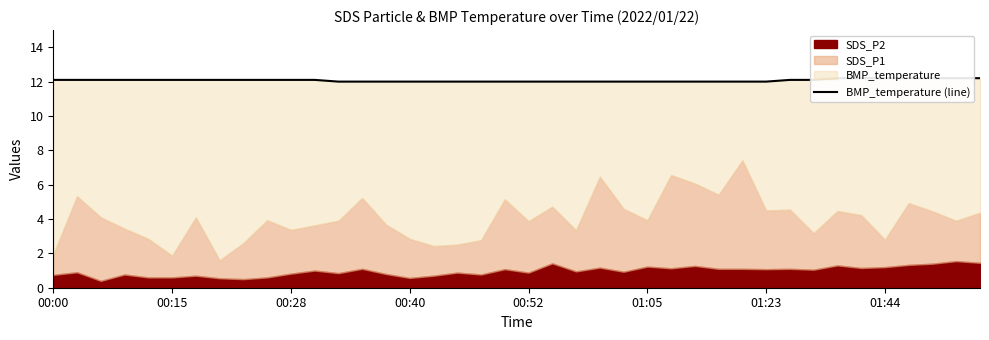

Does the chart display data point markers on the line(s)?

No